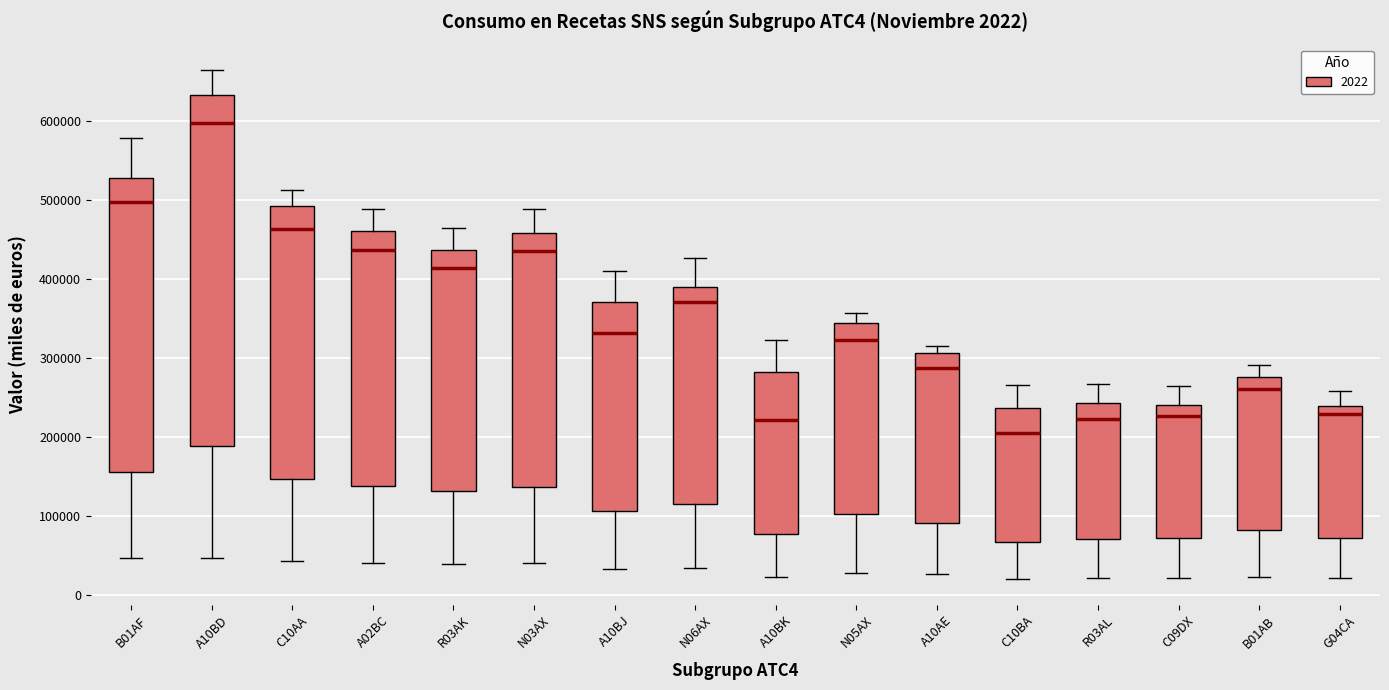

Comparing the boxes themselves (not the whiskers), which one is the tallest?

A10BD